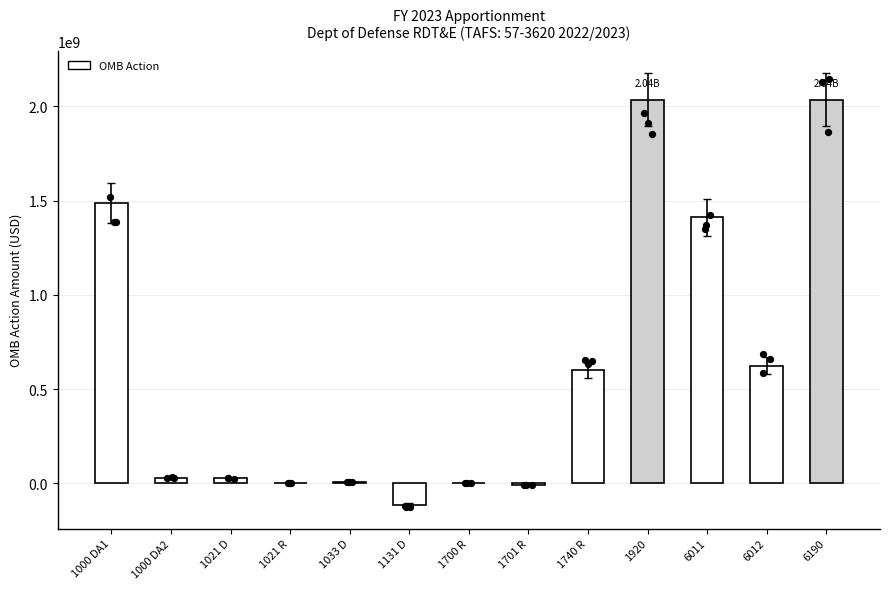

Between 1700 R and 1021 R, which is larger?

1700 R